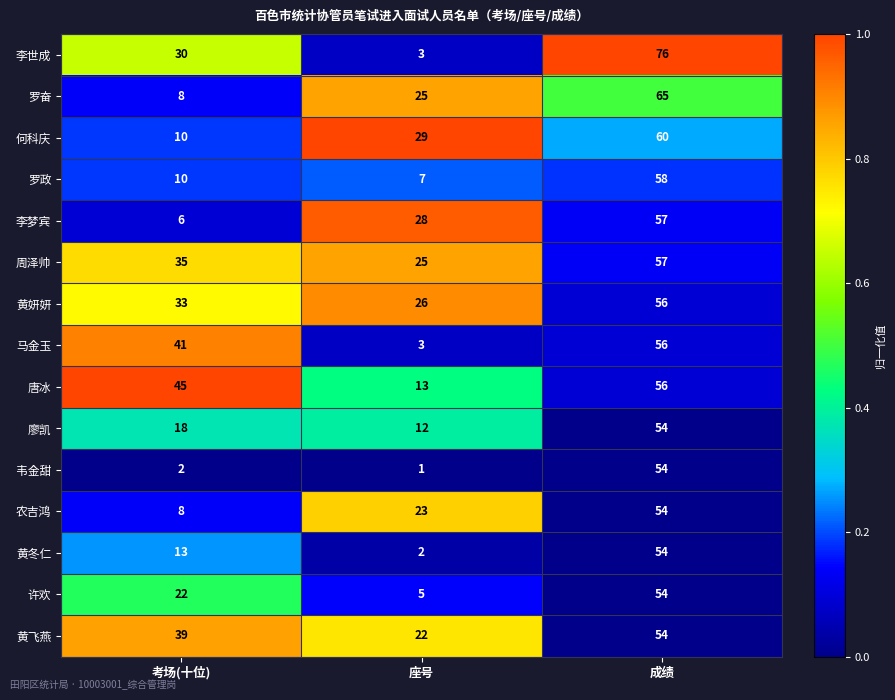

Count the number of data series in this chart.

15